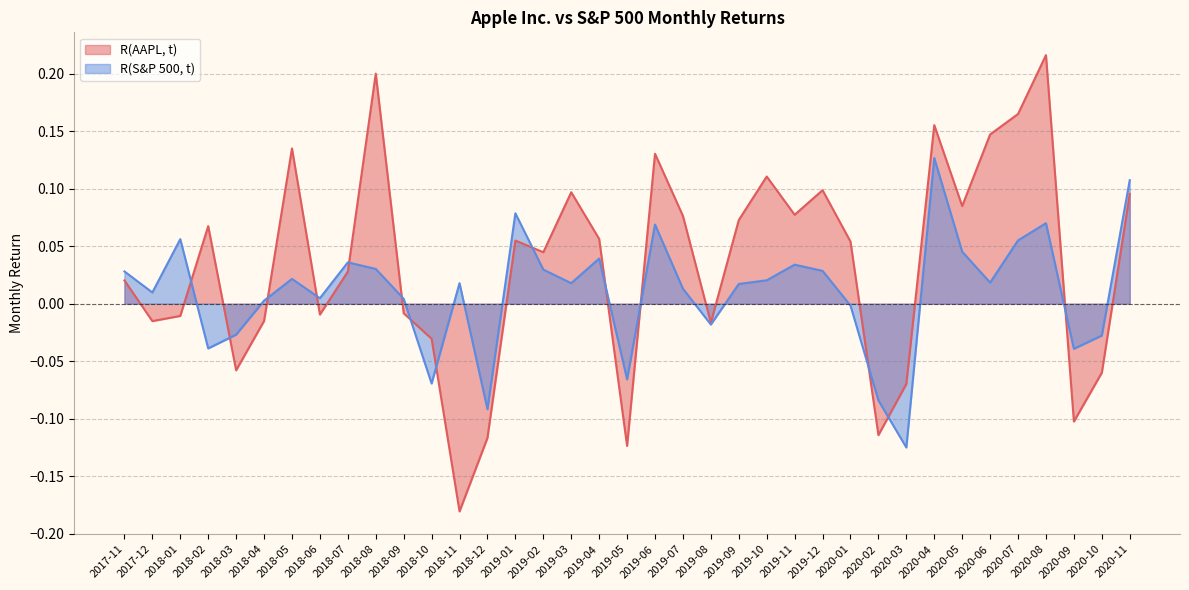

Reading right to left, extract all data points from this chart.

R(AAPL, t): 0.1	-0.1	-0.1	0.2	0.2	0.1	0.1	0.2	-0.1	-0.1	0.1	0.1	0.1	0.1	0.1	-0.0	0.1	0.1	-0.1	0.1	0.1	0.0	0.1	-0.1	-0.2	-0.0	-0.0	0.2	0.0	-0.0	0.1	-0.0	-0.1	0.1	-0.0	-0.0	0.0
R(S&P 500, t): 0.1	-0.0	-0.0	0.1	0.1	0.0	0.0	0.1	-0.1	-0.1	-0.0	0.0	0.0	0.0	0.0	-0.0	0.0	0.1	-0.1	0.0	0.0	0.0	0.1	-0.1	0.0	-0.1	0.0	0.0	0.0	0.0	0.0	0.0	-0.0	-0.0	0.1	0.0	0.0